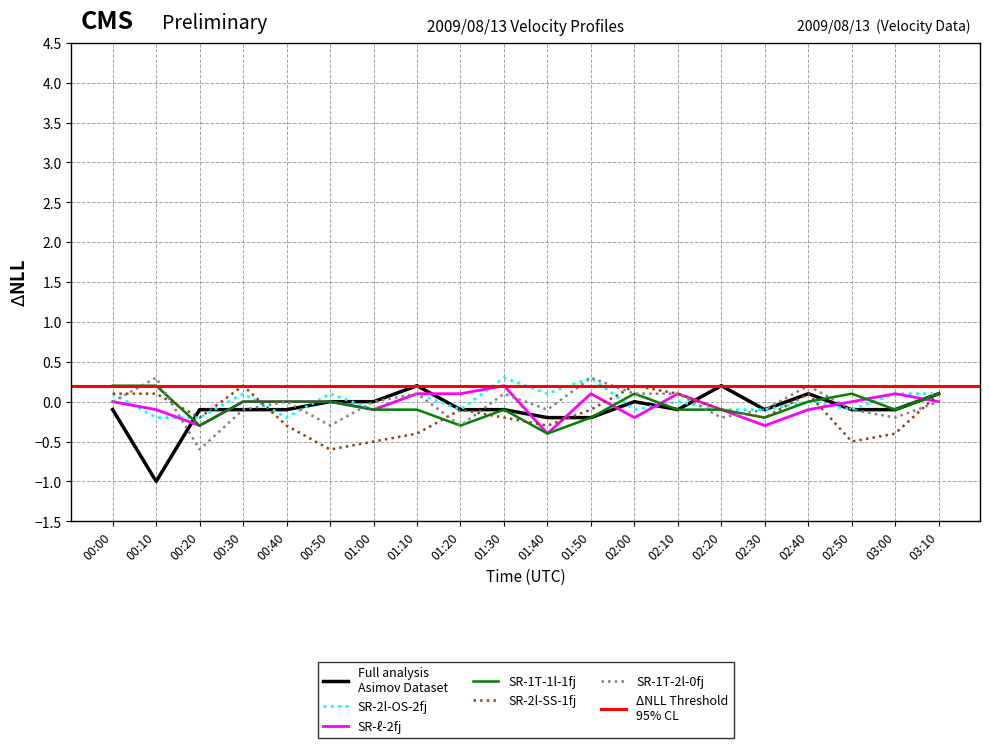

How many interior local valleys does the 2.701 series have?

5